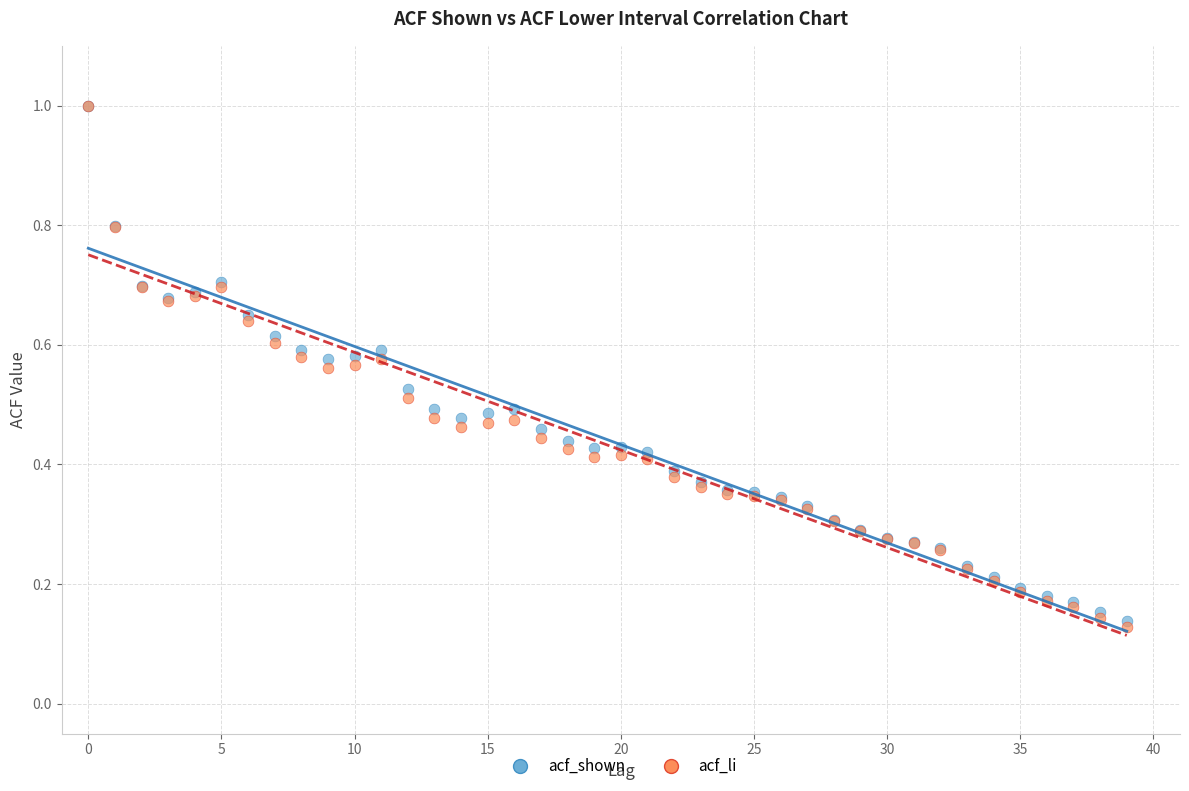

What are all the series names shown in the legend?

acf_shown, acf_li